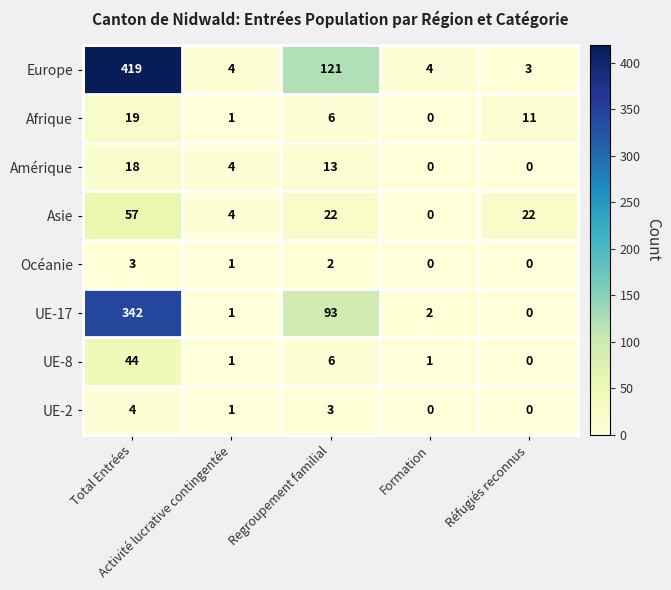

Which series has the largest range (max minus min)?

Europe